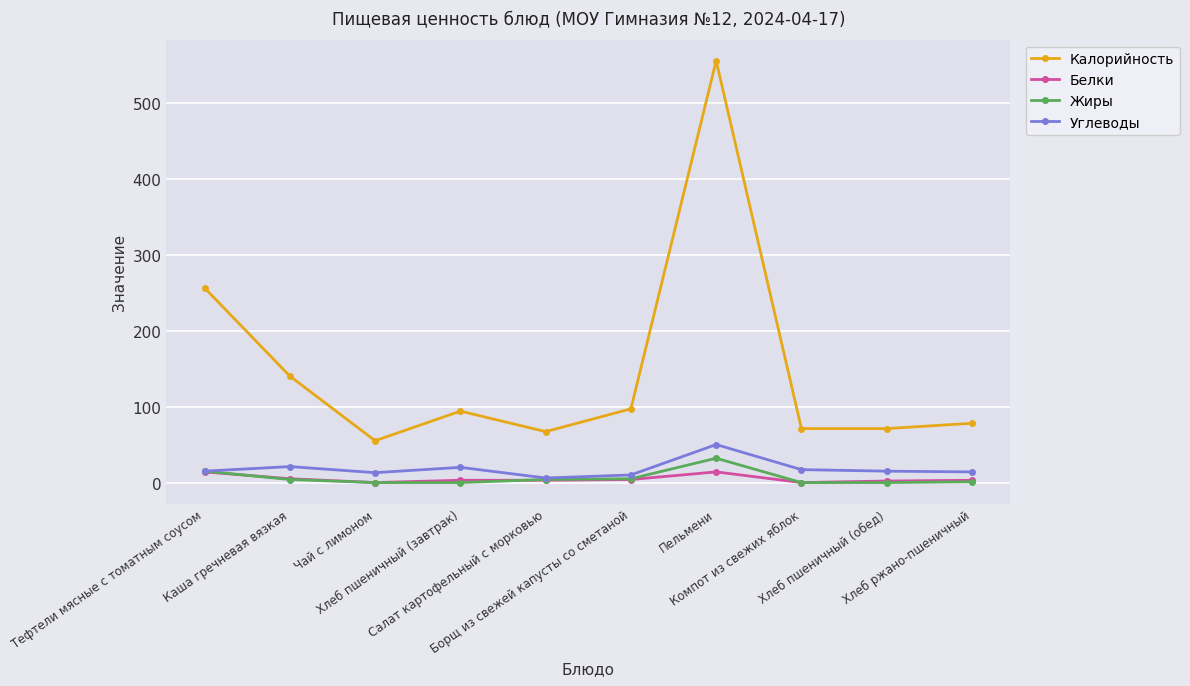

True or false: Белки and Калорийность intersect in this chart.

False